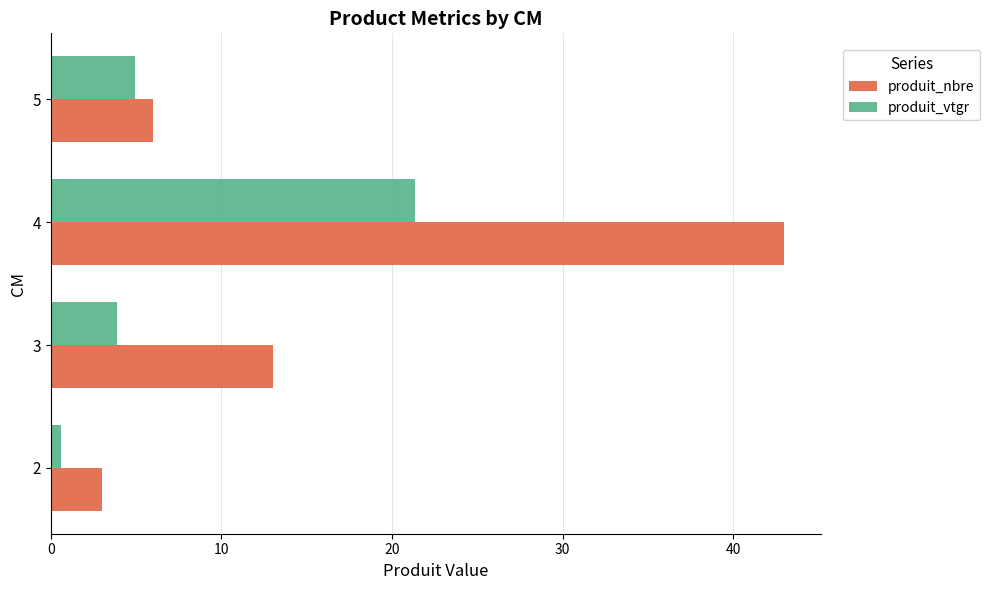

What is the sum of all produit_vtgr values?

30.8